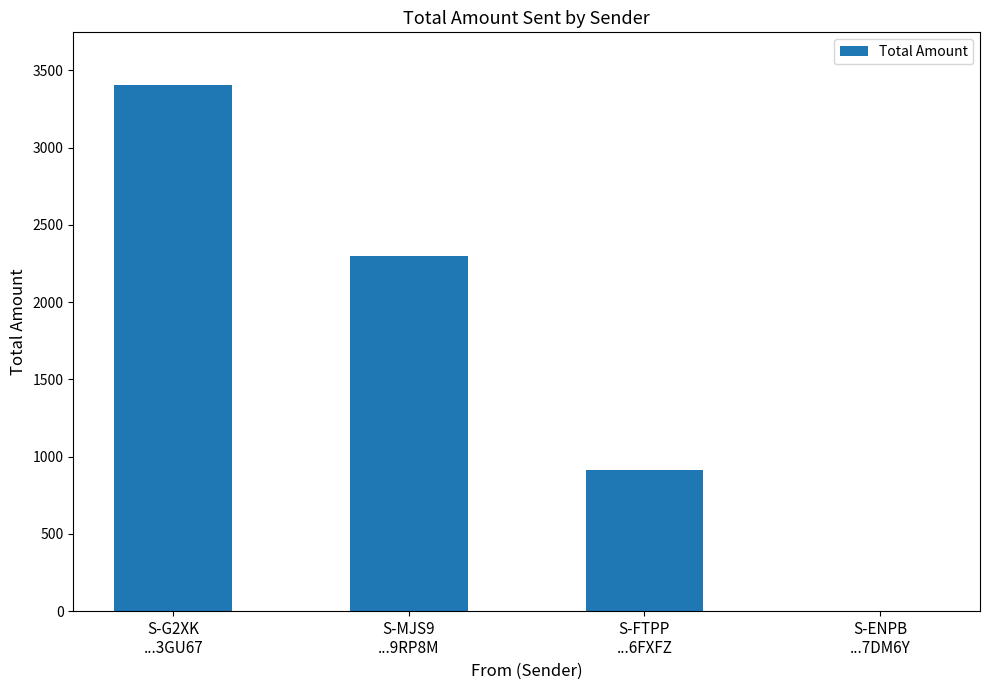

What is the maximum value shown in the chart?

3405